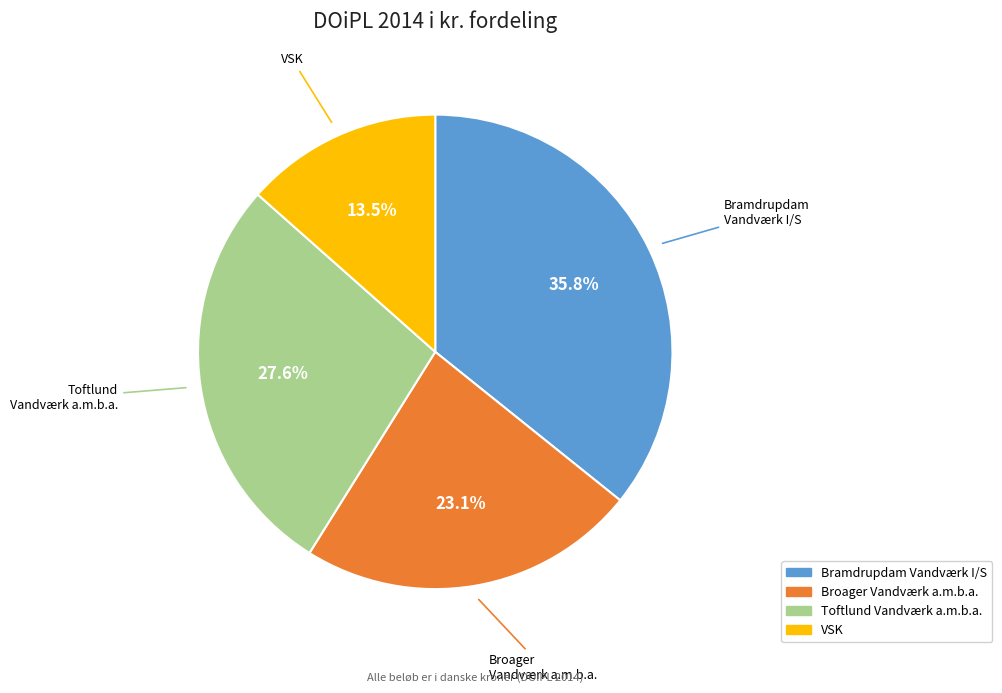

How many slices are in this pie chart?

4